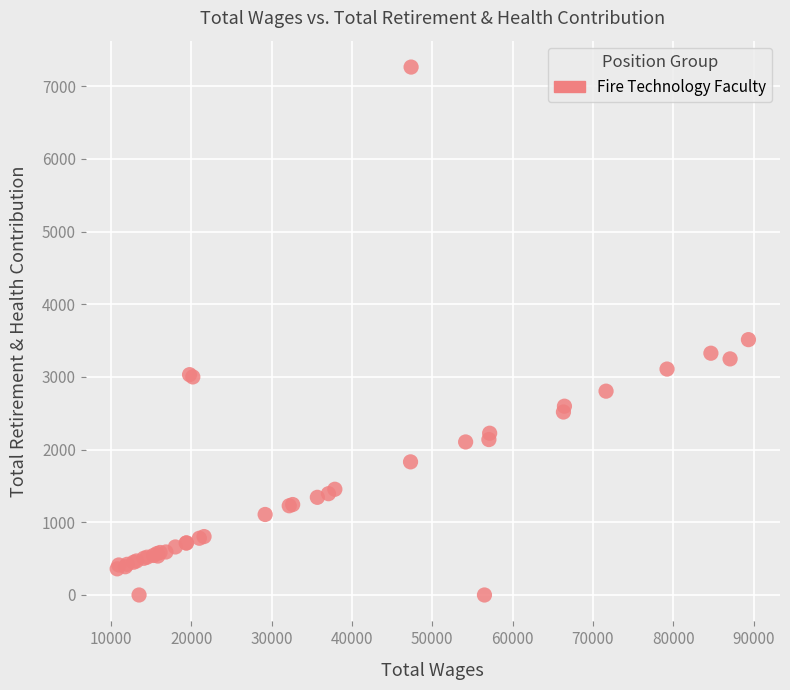

What Y value in the scatter plot is closest to 3632?

3514